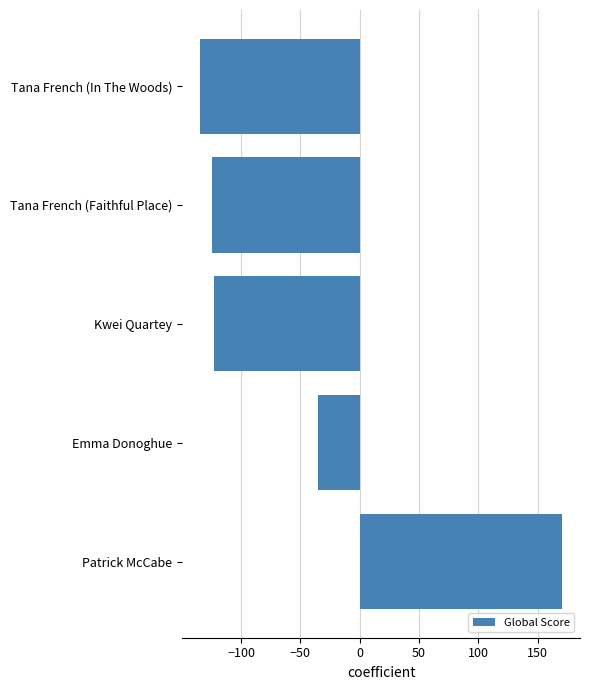

Reading bottom to top, what are all the values shown in this chart?

Patrick McCabe=170.5	Emma Donoghue=-35.5	Kwei Quartey=-122.5	Tana French (Faithful Place)=-124.5	Tana French (In The Woods)=-134.5